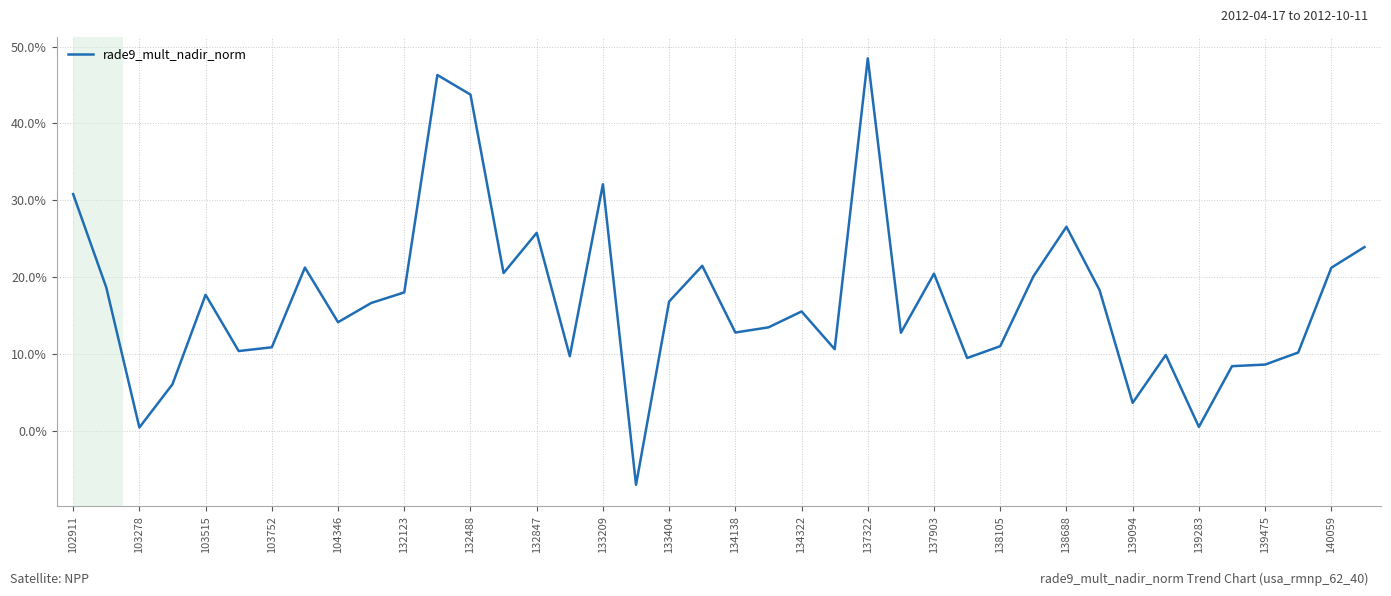

Is this an area chart (filled region under the line)?

No